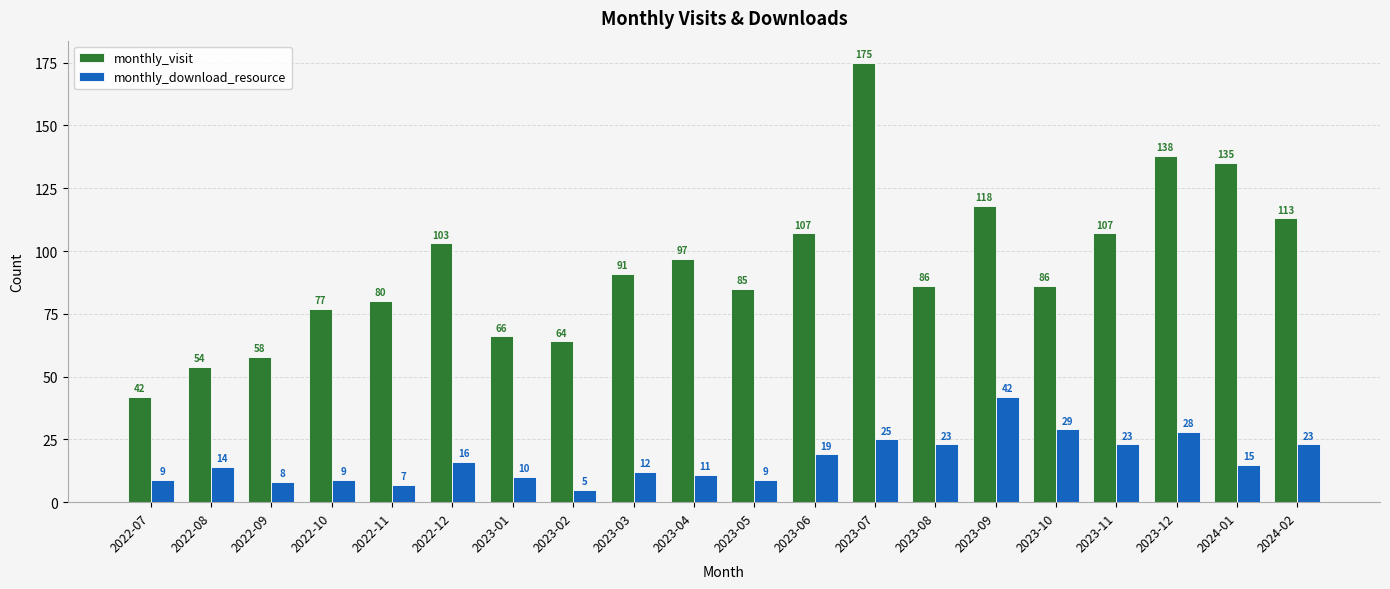

At which label does monthly_download_resource first exceed 15?

2022-12